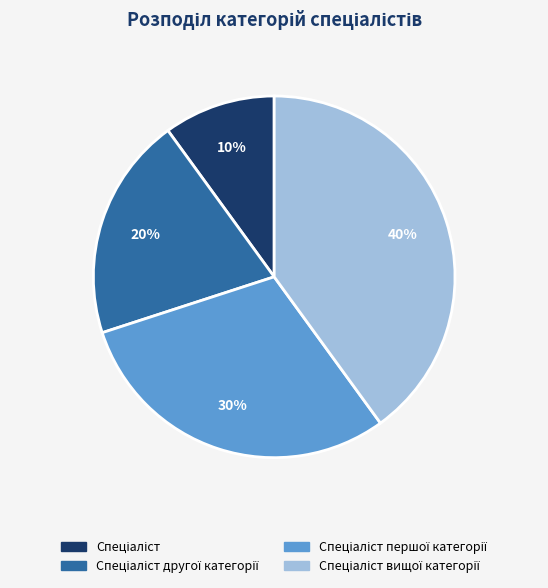

Is there a majority slice in this chart?

No